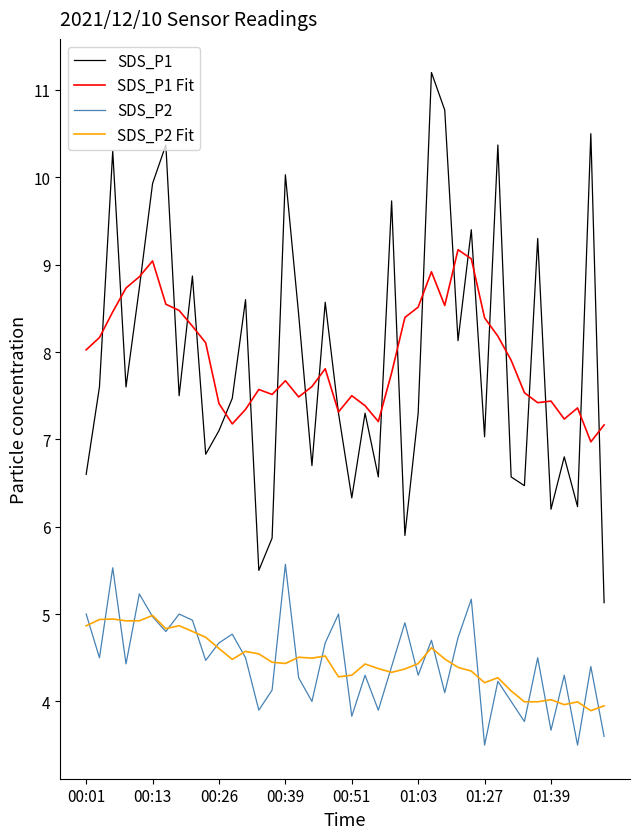

True or false: SDS_P1 and SDS_P2 Fit cross at least once.

False